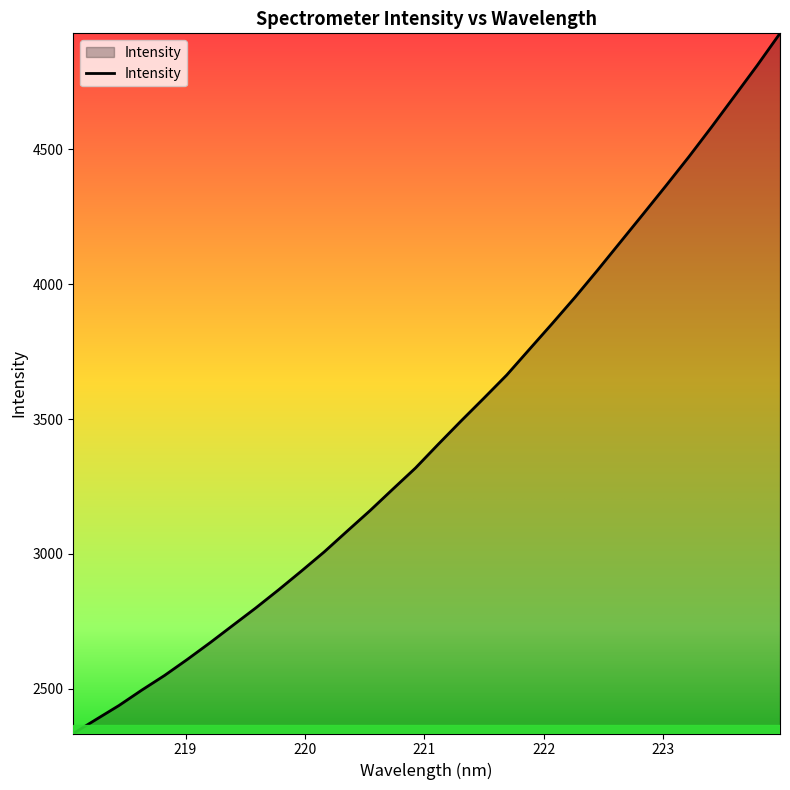

What is the greatest value displayed?

4930.0